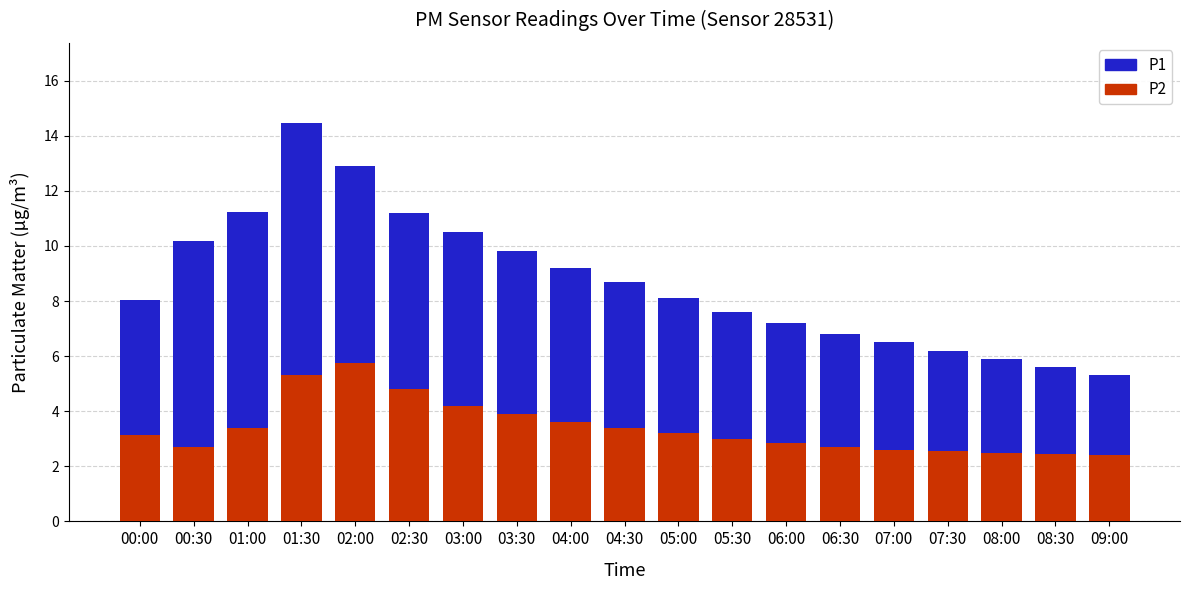

At which category is the sum across all series the highest?

01:30